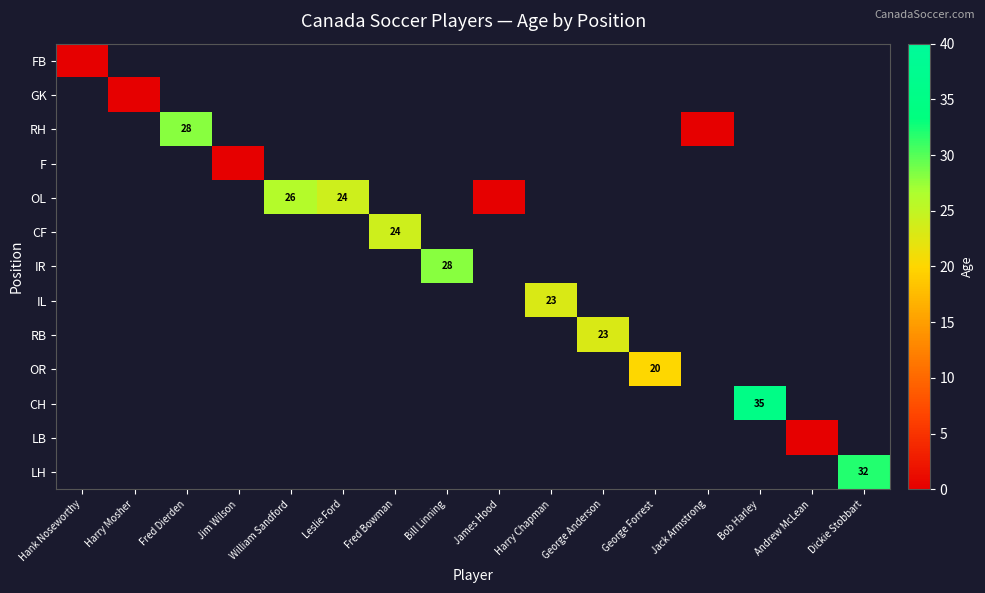

Between Andrew McLean and William Sandford, which is larger?

William Sandford